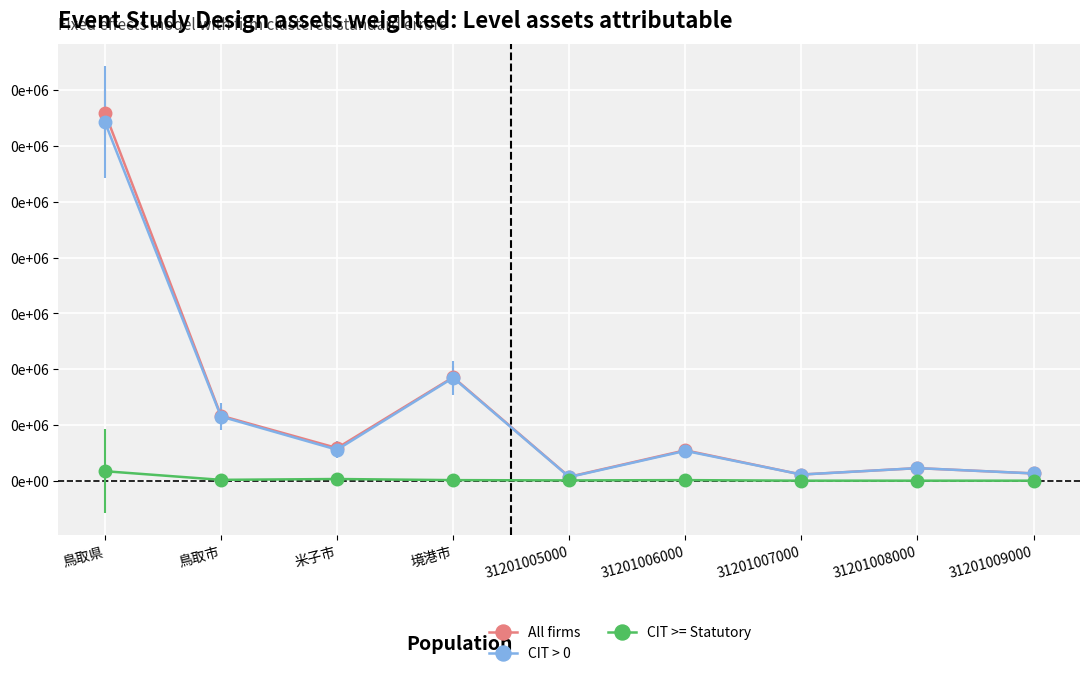

True or false: CIT >= Statutory and All firms cross at least once.

False